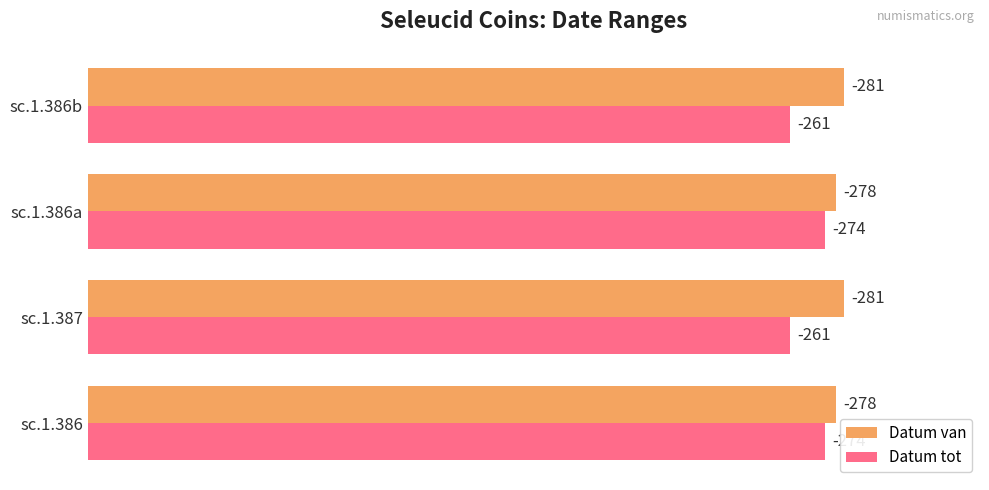

Rank the series by their average value, from highest to lowest.

Datum van, Datum tot